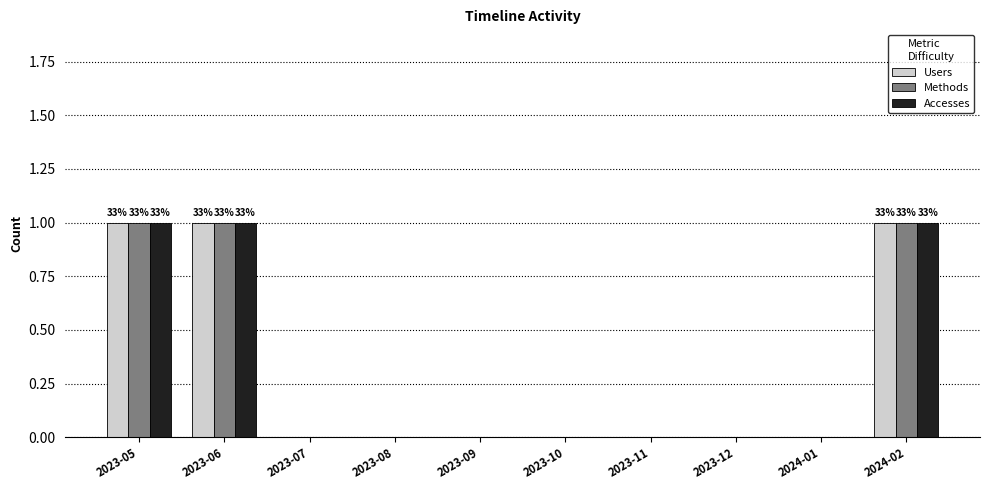

What is the total value across all series at 2023-06?

3